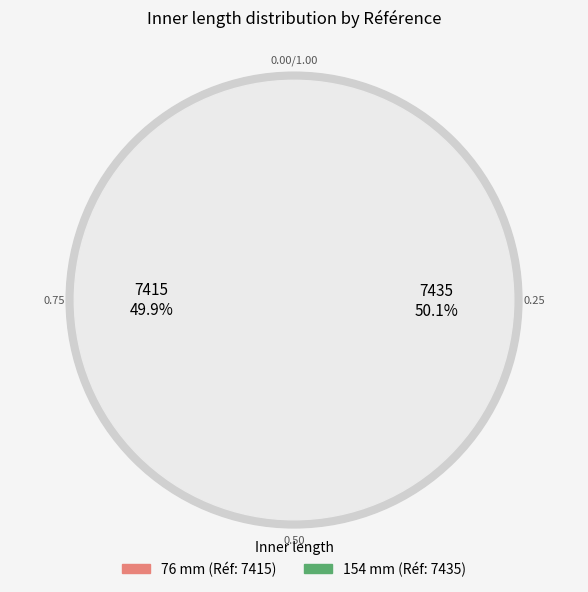

Combined, do 76 mm and 154 mm account for over 50%?

Yes